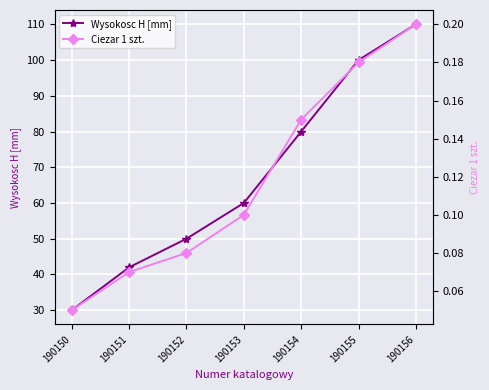

How many data points does each series have?

7